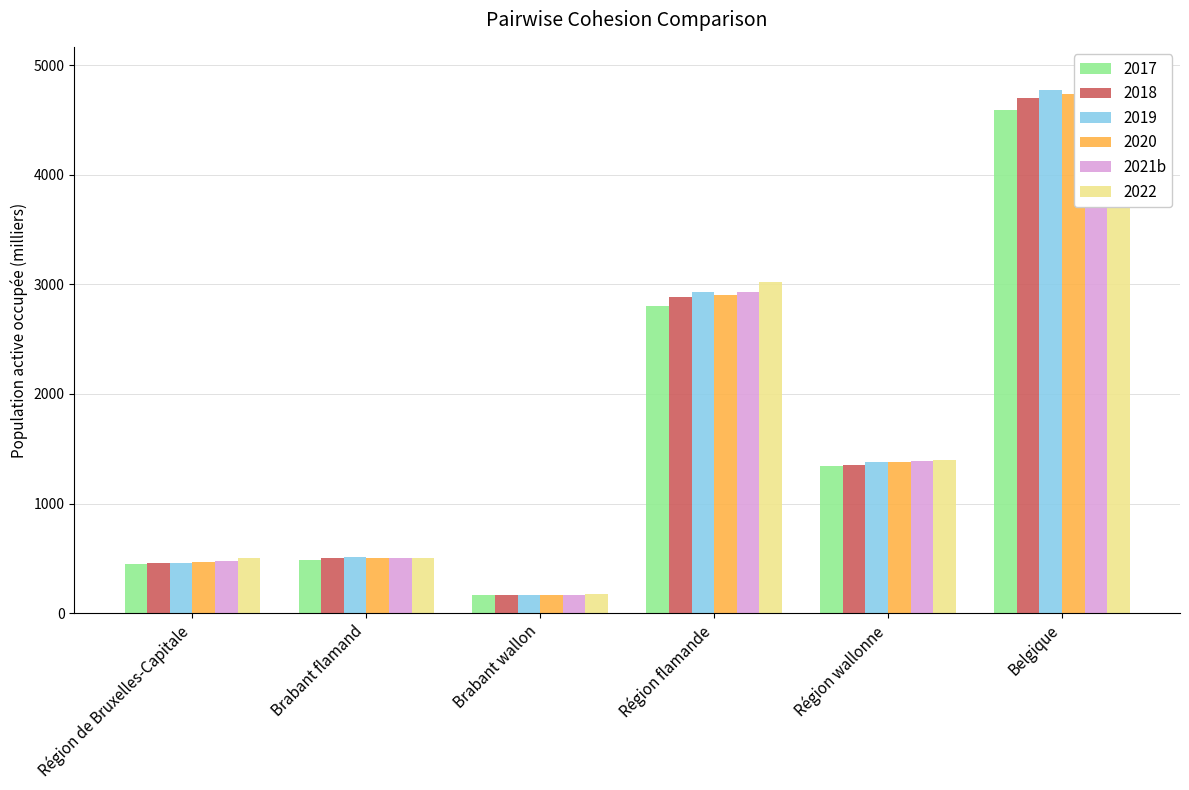

List the labels in order of value, largest first.

Belgique, Région flamande, Région wallonne, Brabant flamand, Région de Bruxelles-Capitale, Brabant wallon